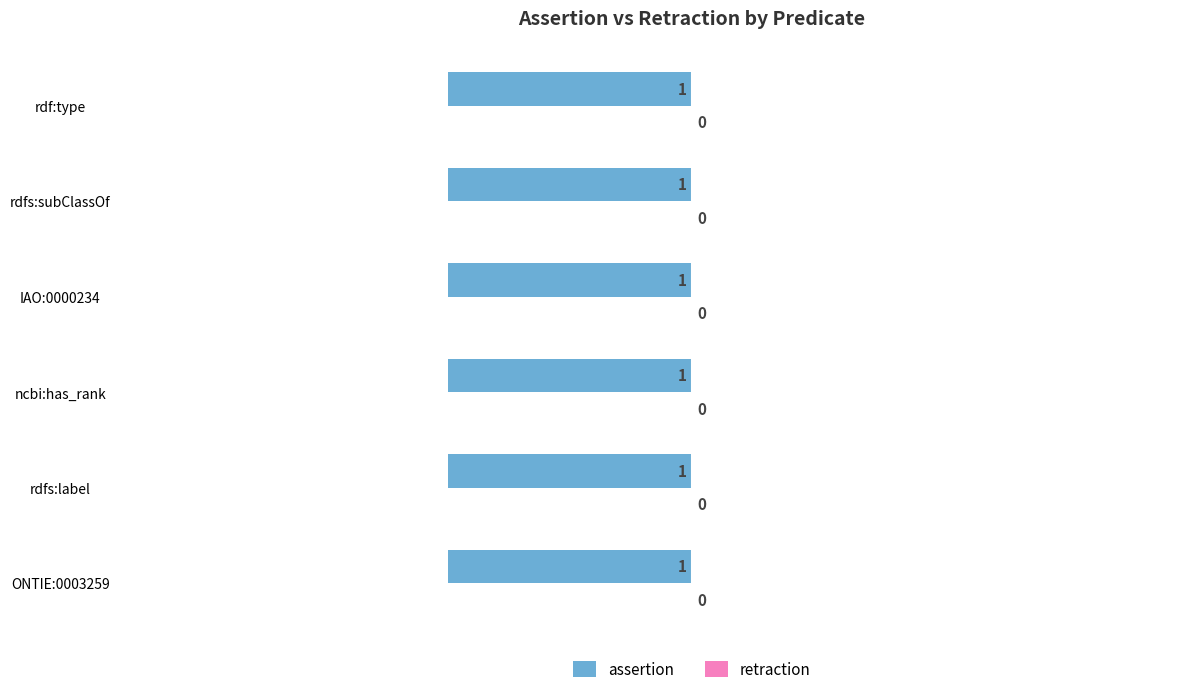

What is the label of the 2nd bar from the right?

rdfs:subClassOf